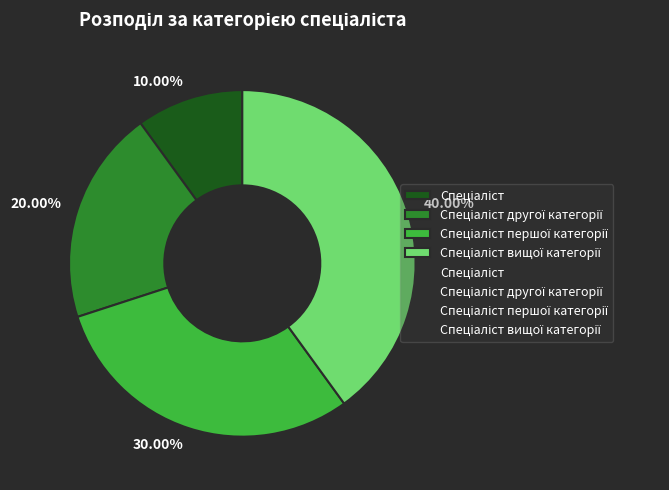

Is there a majority slice in this chart?

No